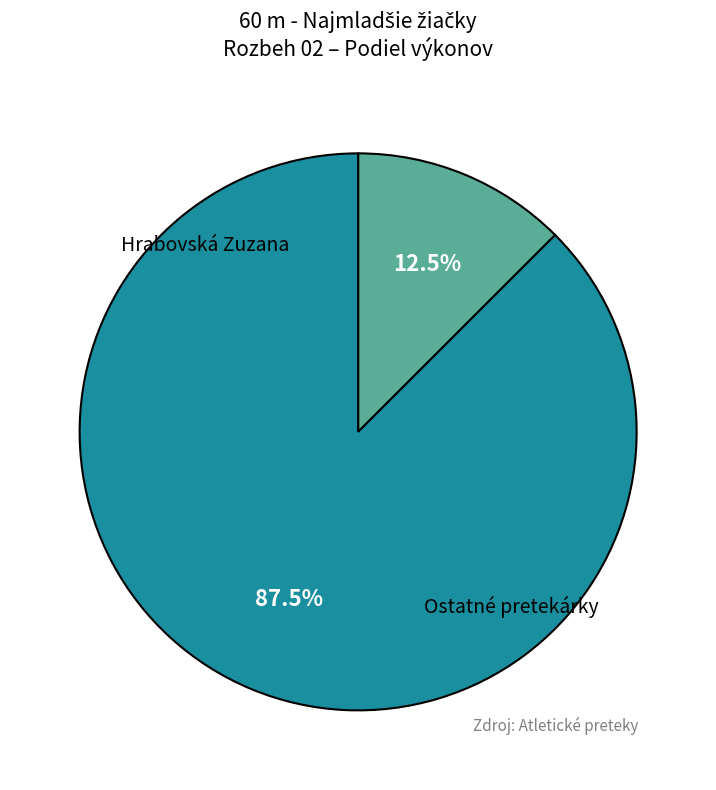

Is there a majority slice in this chart?

Yes